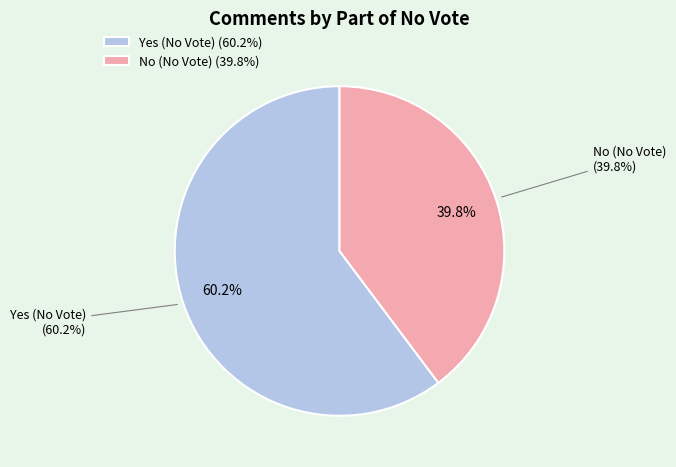

To the nearest percent, what is the average slice percentage?

50%